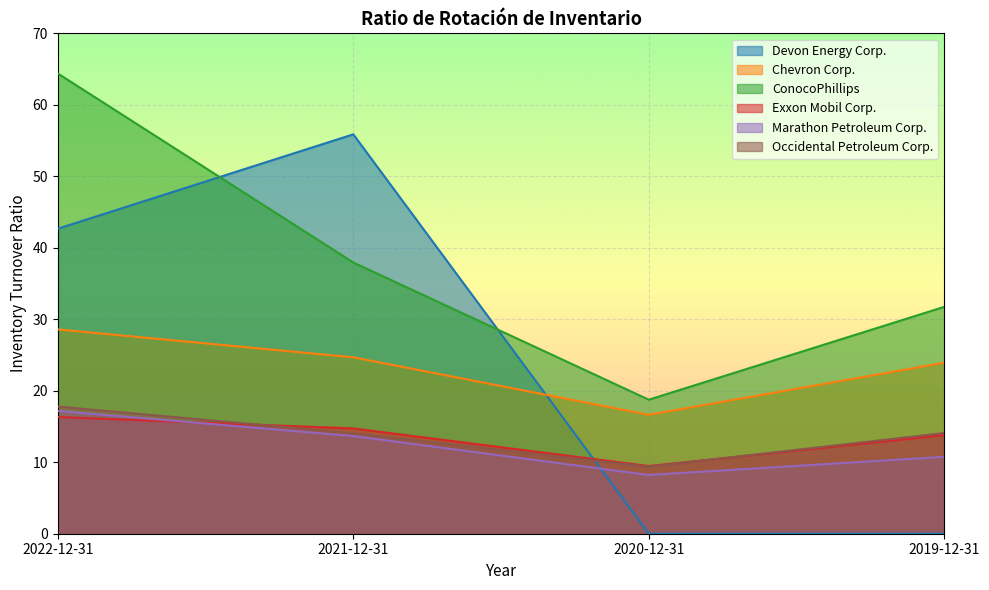

What is the difference between the maximum and minimum values in the Devon Energy Corp. series?

55.9